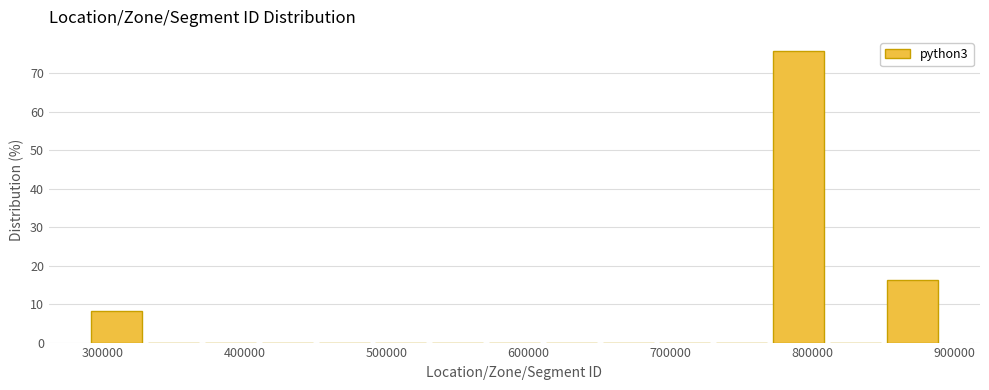

Over which range of the x-axis is the bar tallest?

770000 to 810000